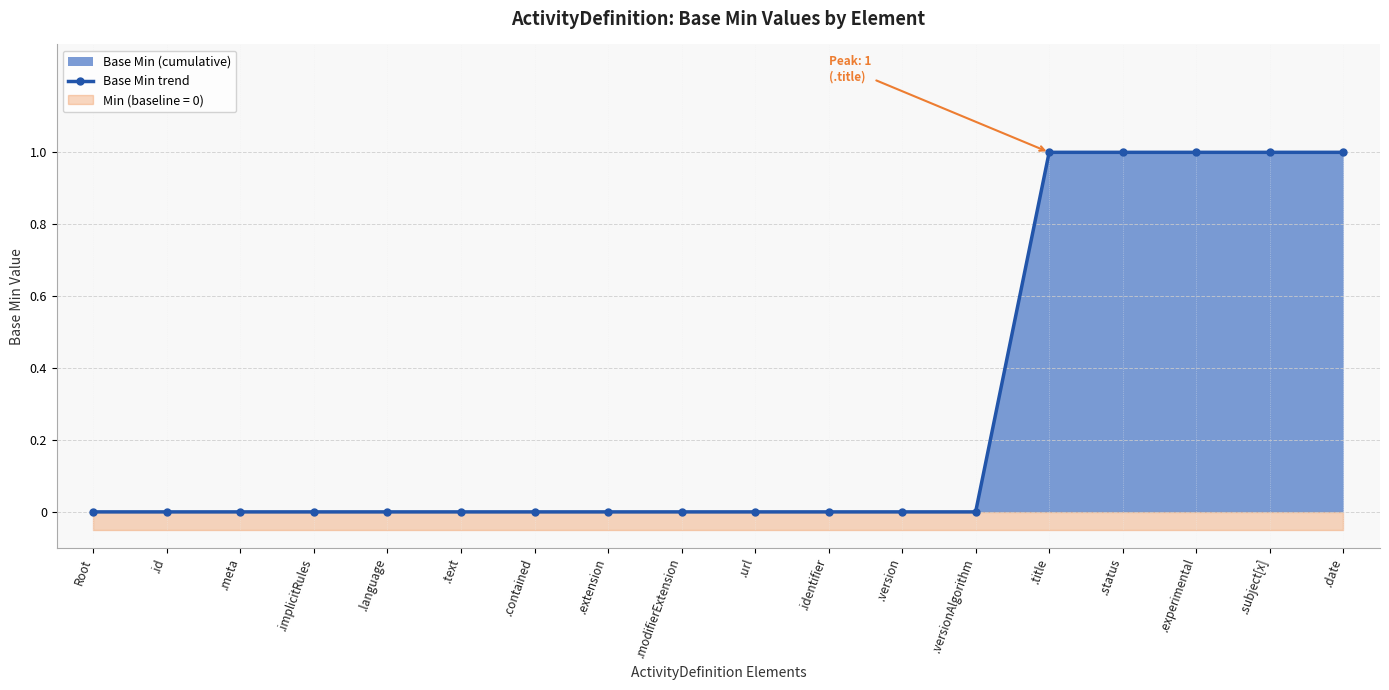

Reading left to right, list all the values displayed in this chart.

0	0	0	0	0	0	0	0	0	0	0	0	0	1	1	1	1	1